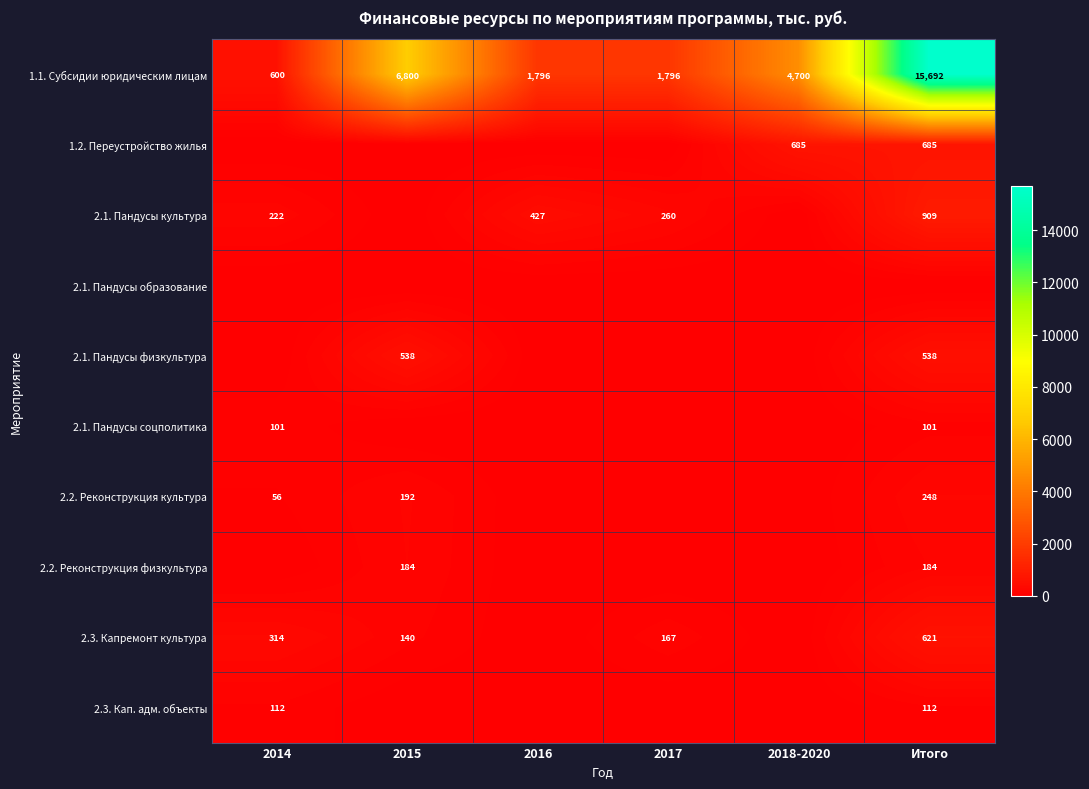

At which label does 1.1. Субсидии юридическим лицам first exceed 4700?

2015